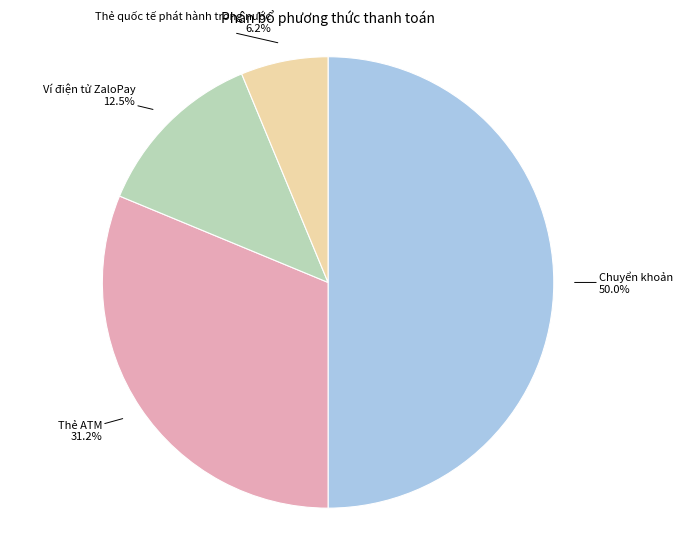

Count the number of slices in the pie.

4